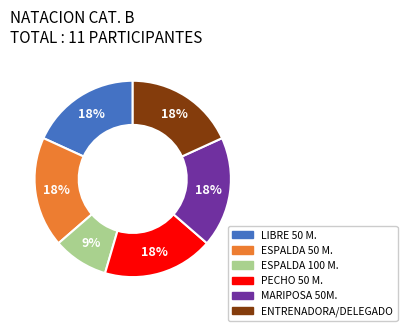

Is there a majority slice in this chart?

No